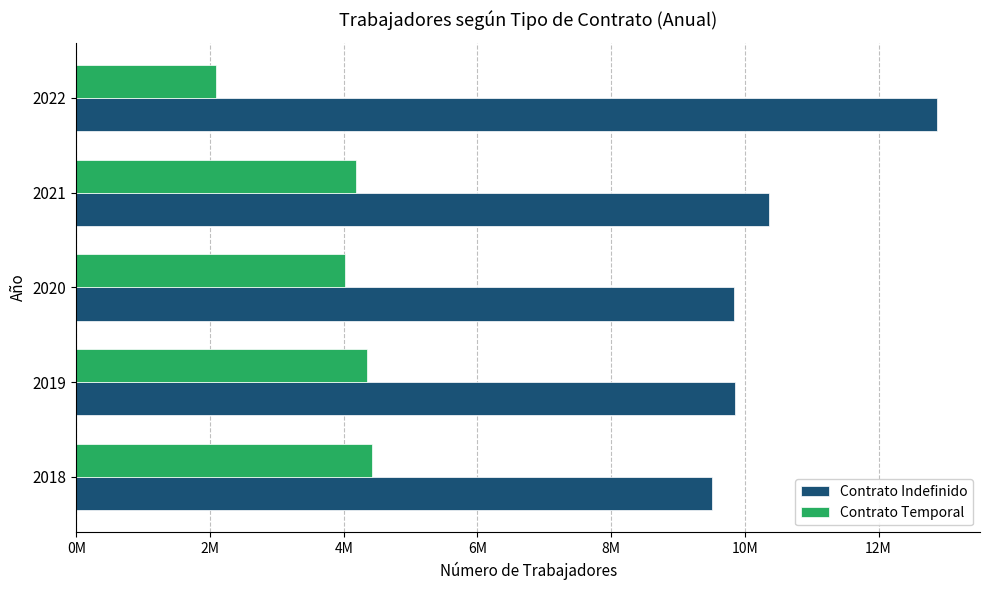

What are all the series names shown in the legend?

Contrato Indefinido, Contrato Temporal